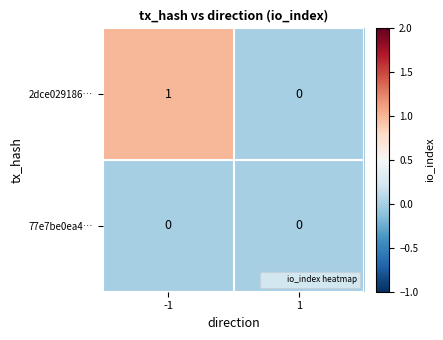

Rank the series by their maximum value, from highest to lowest.

2dce029186…, 77e7be0ea4…